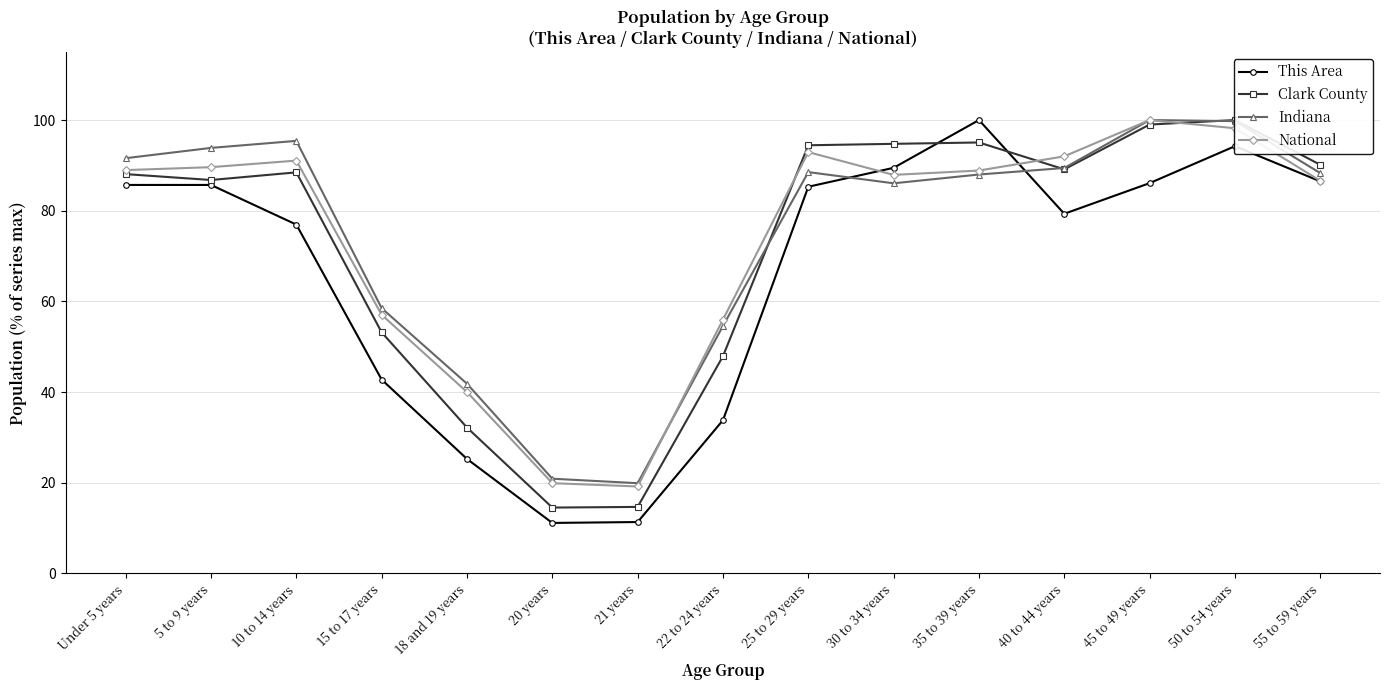

True or false: Indiana and Clark County intersect in this chart.

True